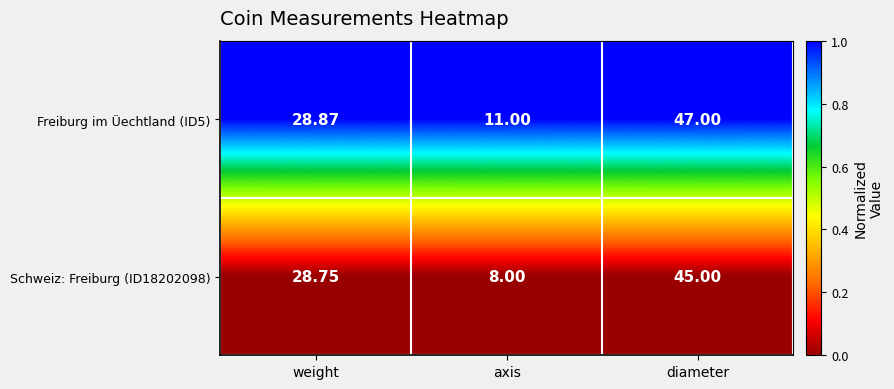

At which category is the sum across all series the highest?

diameter